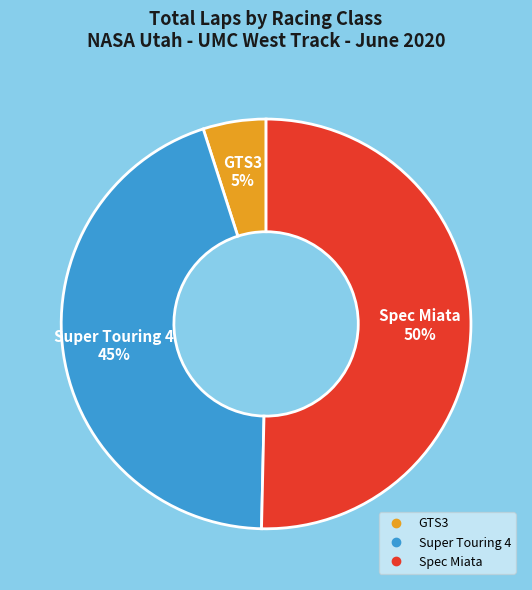

How many segments does this pie chart have?

3